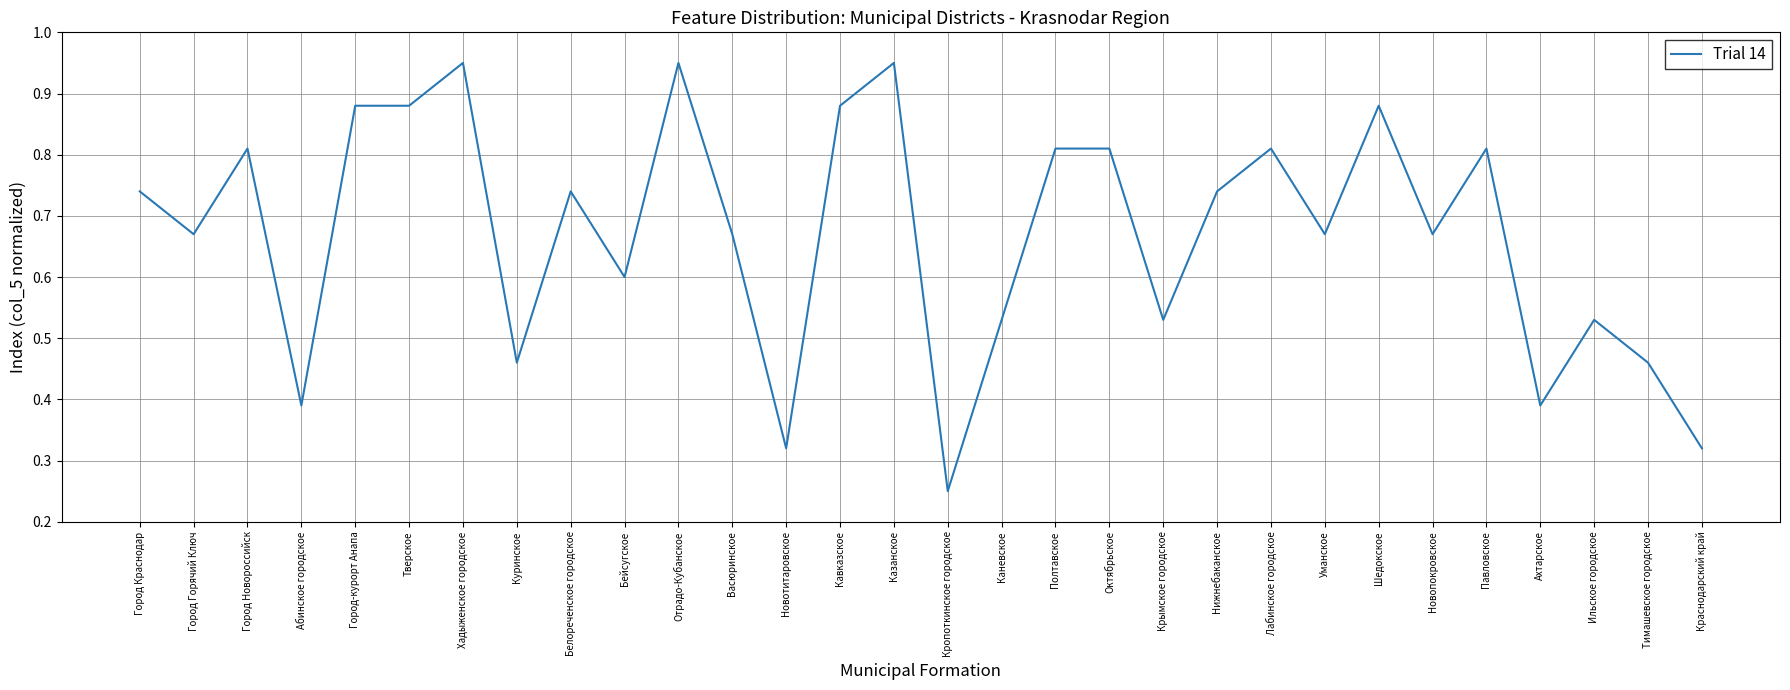

What is the change in value from Город Новороссийск to Краснодарский край?

-0.5